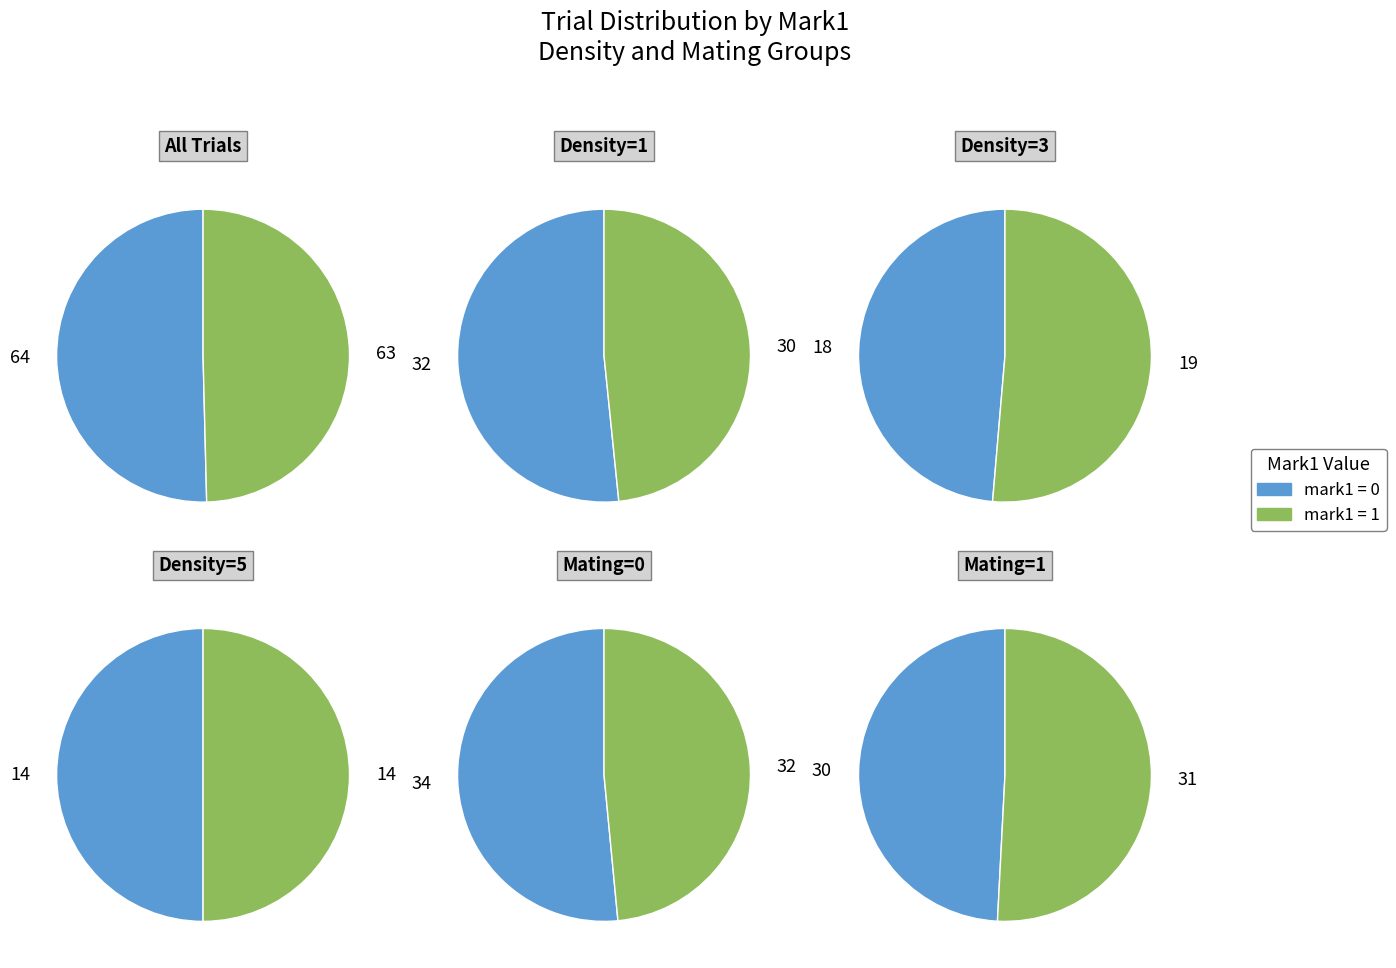

What is the largest slice in the pie chart?

mark1=0